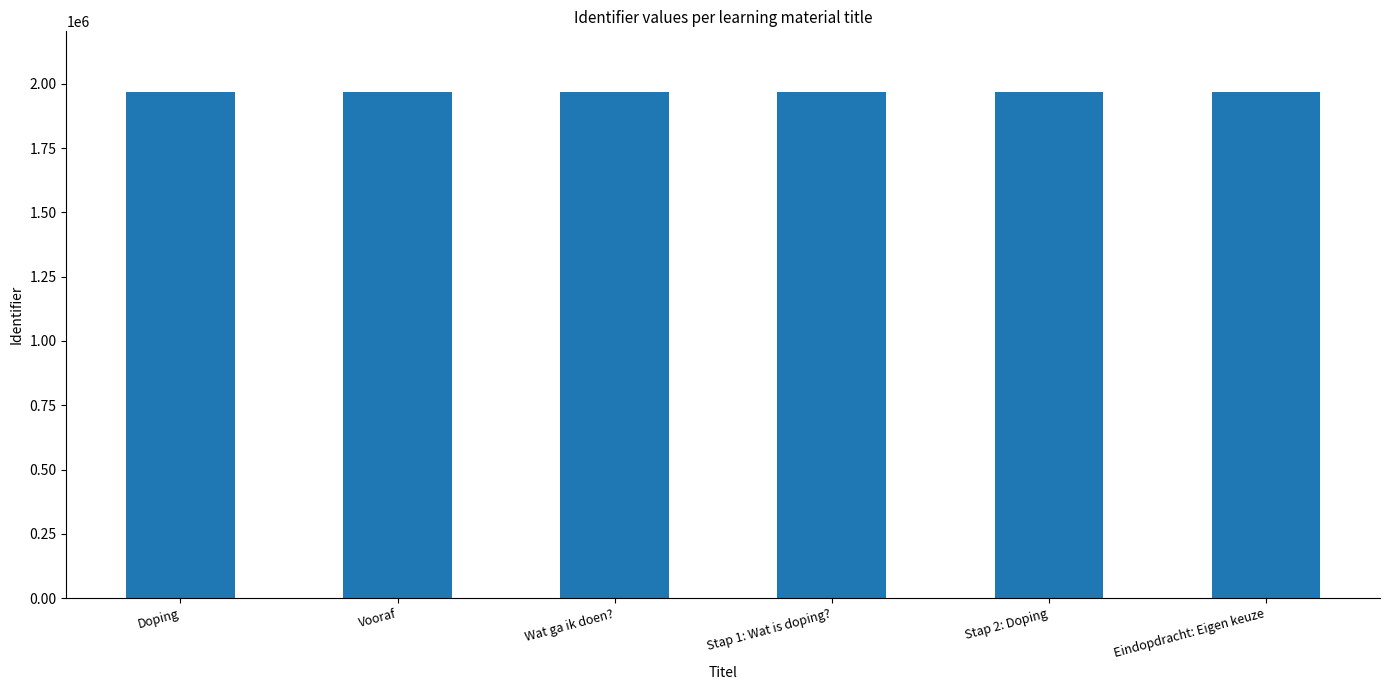

How many bars are there in total?

6